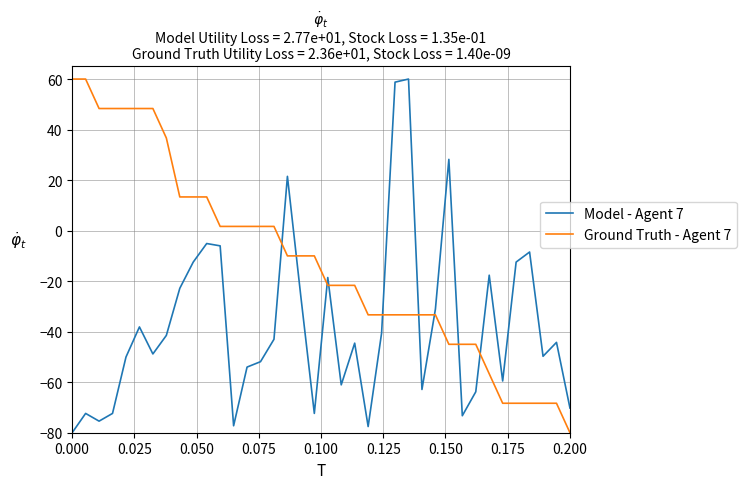

How many series are shown in this chart?

2